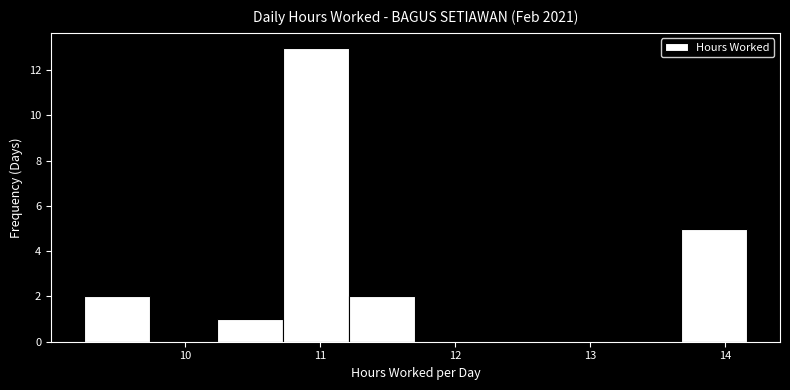

How tall is the bar that spans 11.2 to 11.7 on the x-axis? Neither the bar edges nor the heights are printed on the chart, so give them approximately, as read against the axes.

2